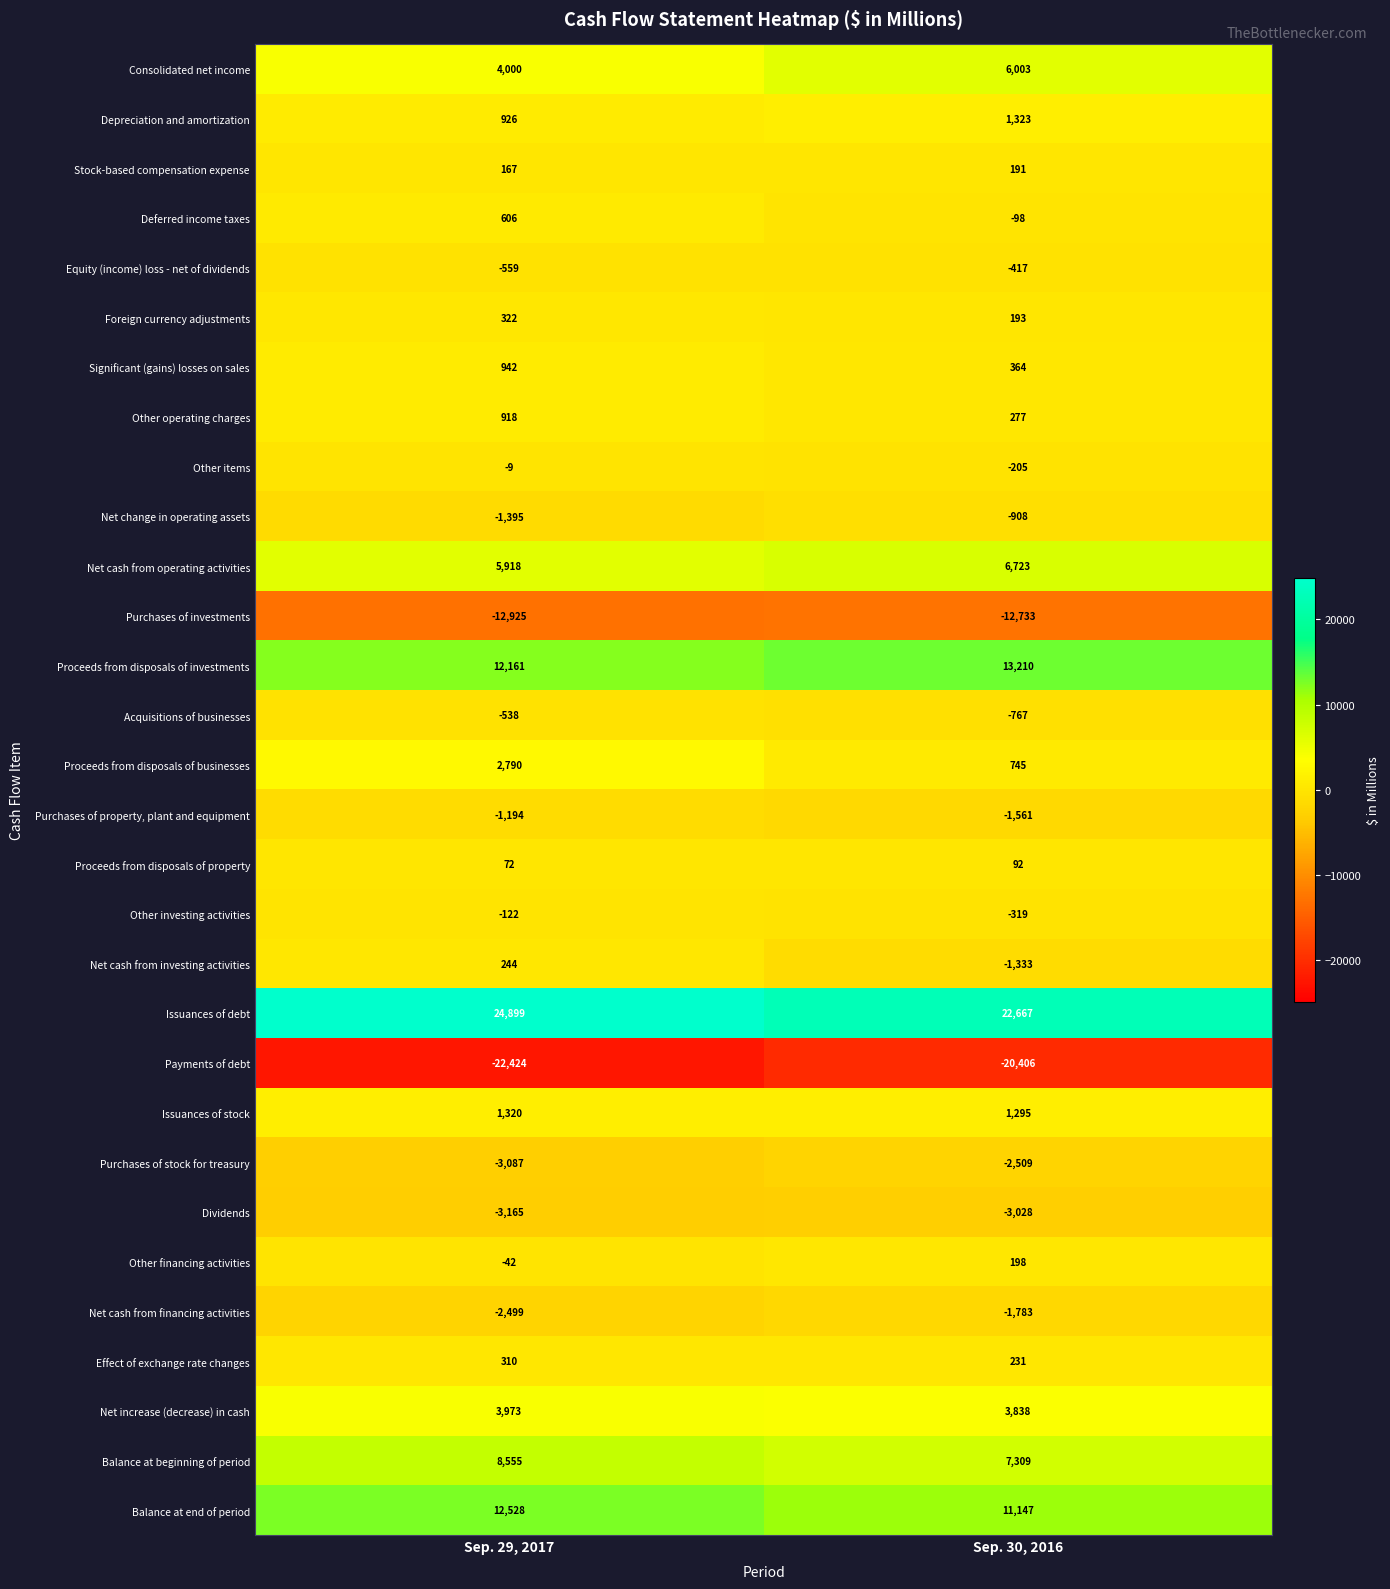

Which series has the widest spread of values?

Issuances of debt